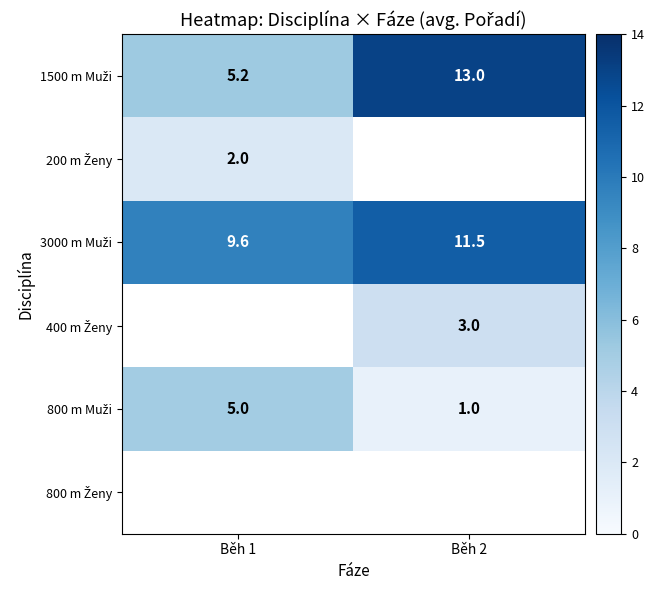

The 3000 m Muži series shows 7.9 at Běh 2. True or false?

False